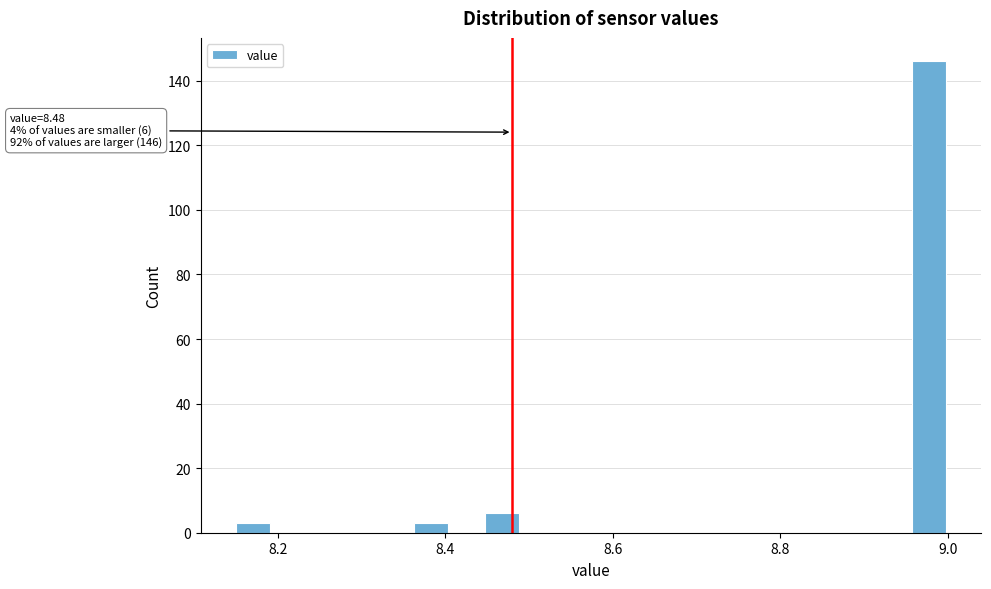

Around what value on the x-axis is the tallest bar? Give the approximate position of its centre, as read against the axis.

8.98